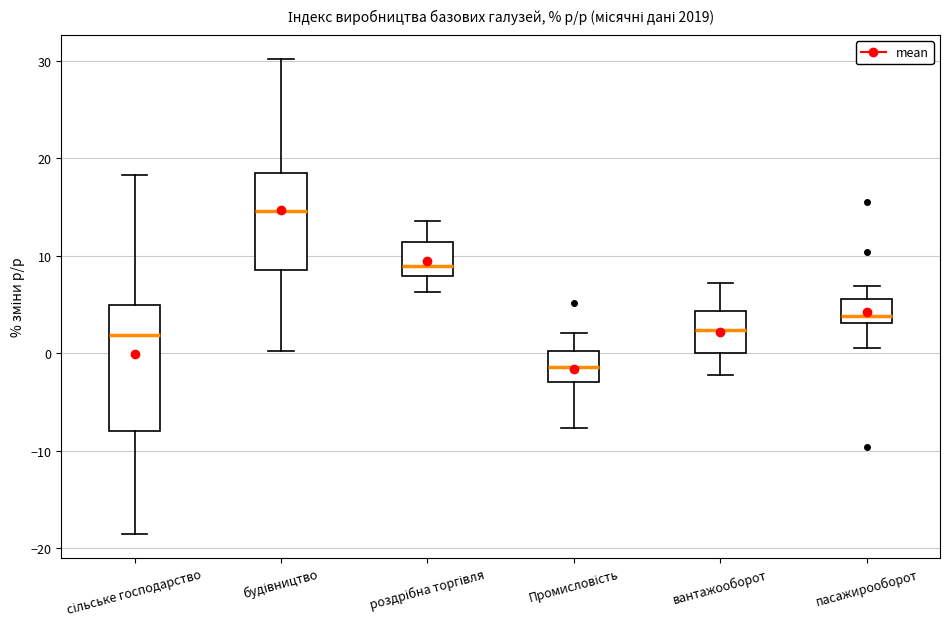

Reading left to right, transcribe this box plot: for each box, give where its median line is, the range the box spans, and where its two whiskers end, as read against the y-axis. The values are not printed on the chart, so give them approximately, as read against the axis.

сільське господарство: median 2, box -8 to 5, whiskers -18 to 18
будівництво: median 15, box 9 to 18, whiskers 0 to 30
роздрібна торгівля: median 9, box 8 to 11, whiskers 6 to 14
Промисловість: median -1, box -3 to 0, whiskers -8 to 2
вантажооборот: median 2, box 0 to 4, whiskers -2 to 7
пасажирооборот: median 4, box 3 to 6, whiskers 1 to 7